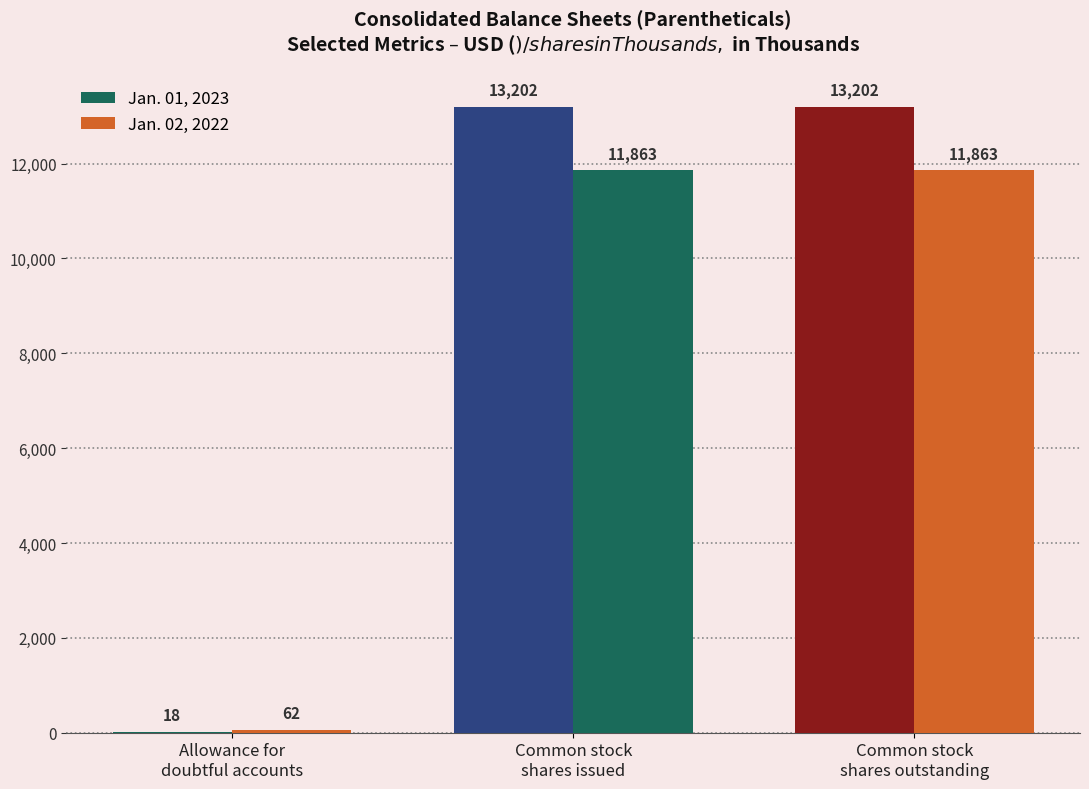

Rank the series by their average value, from lowest to highest.

Jan. 02, 2022, Jan. 01, 2023